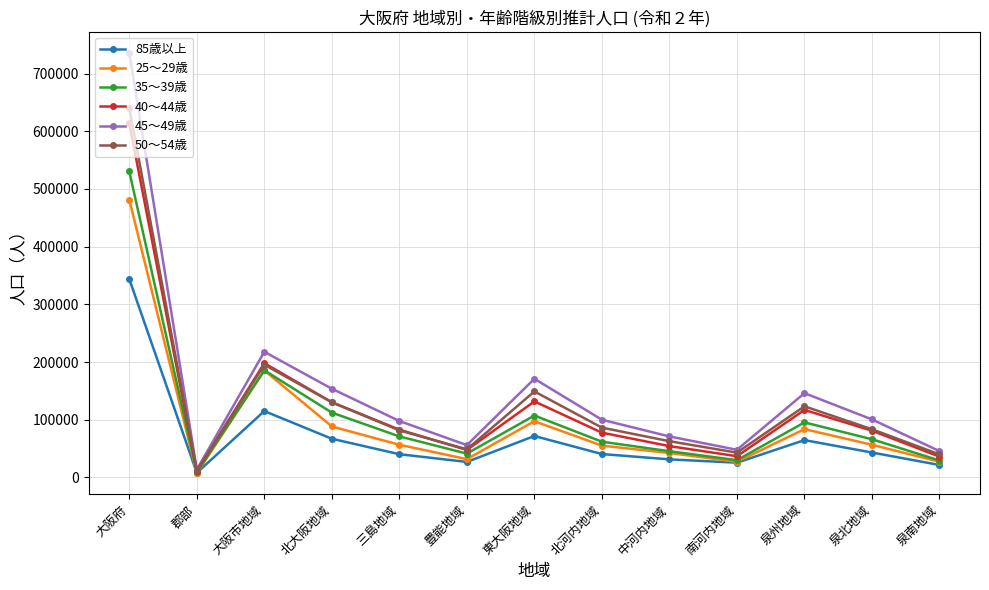

What is the difference between the maximum and minimum values in the 40～44歳 series?

602635